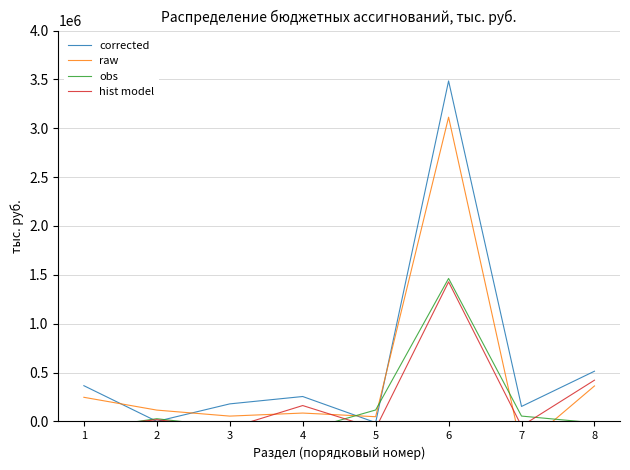

Which series has the largest total across all categories?

corrected